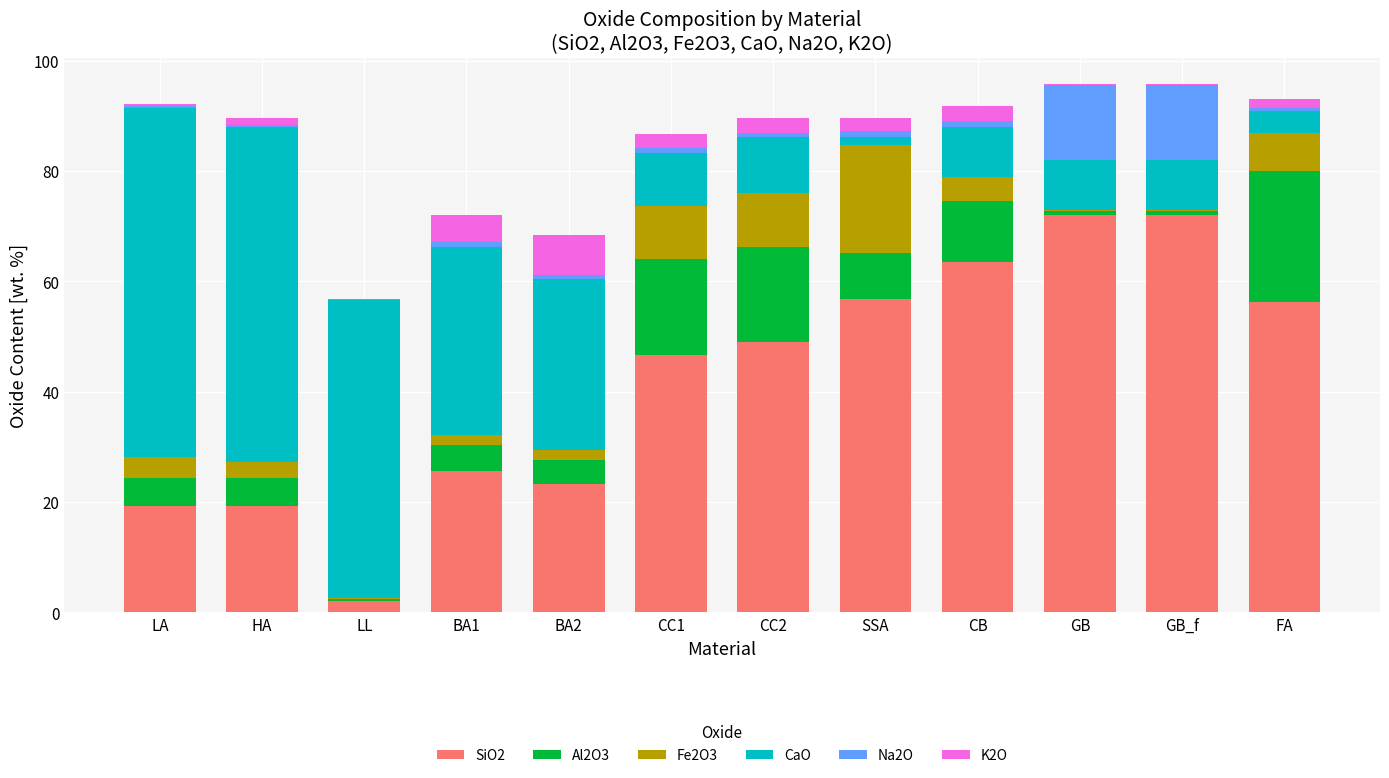

The SiO2 series shows 19.2 at LA. True or false?

True